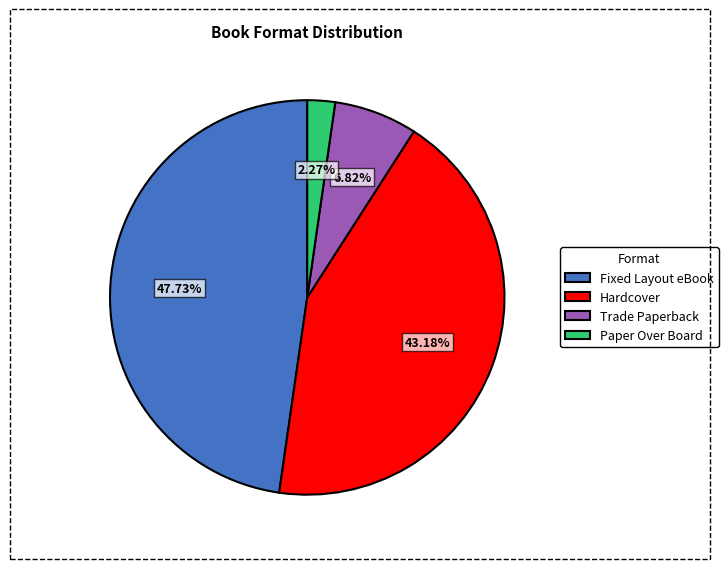

True or false: Trade Paperback accounts for 7% of the total.

True